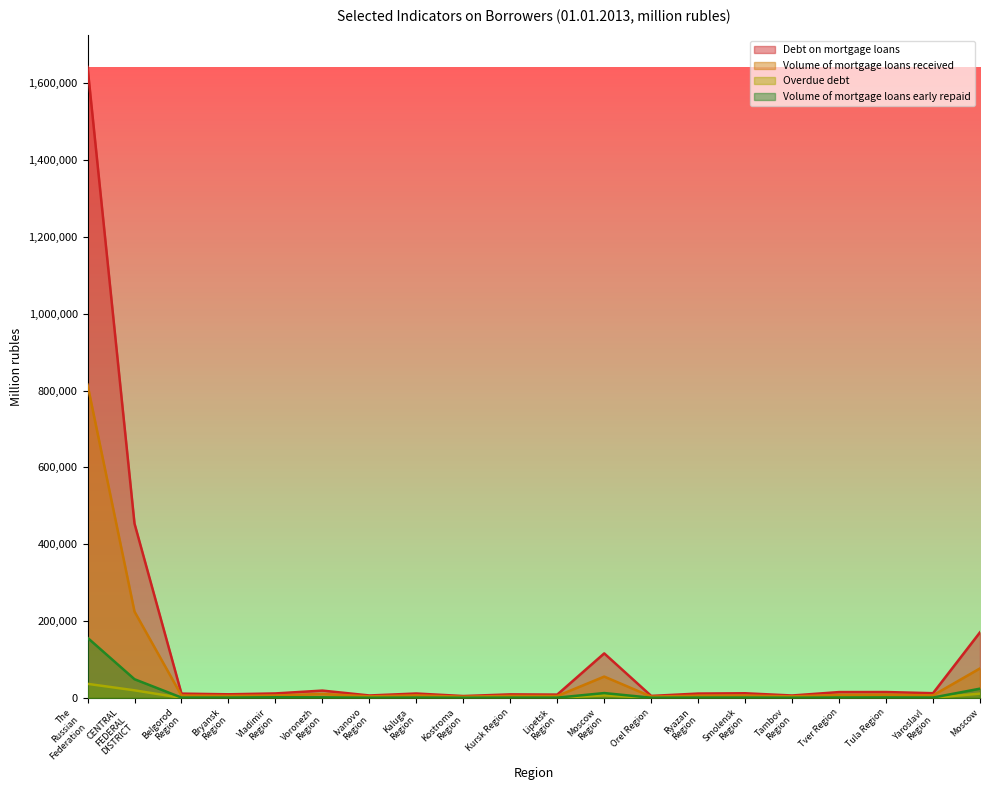

What is the maximum value for Overdue debt?

36530